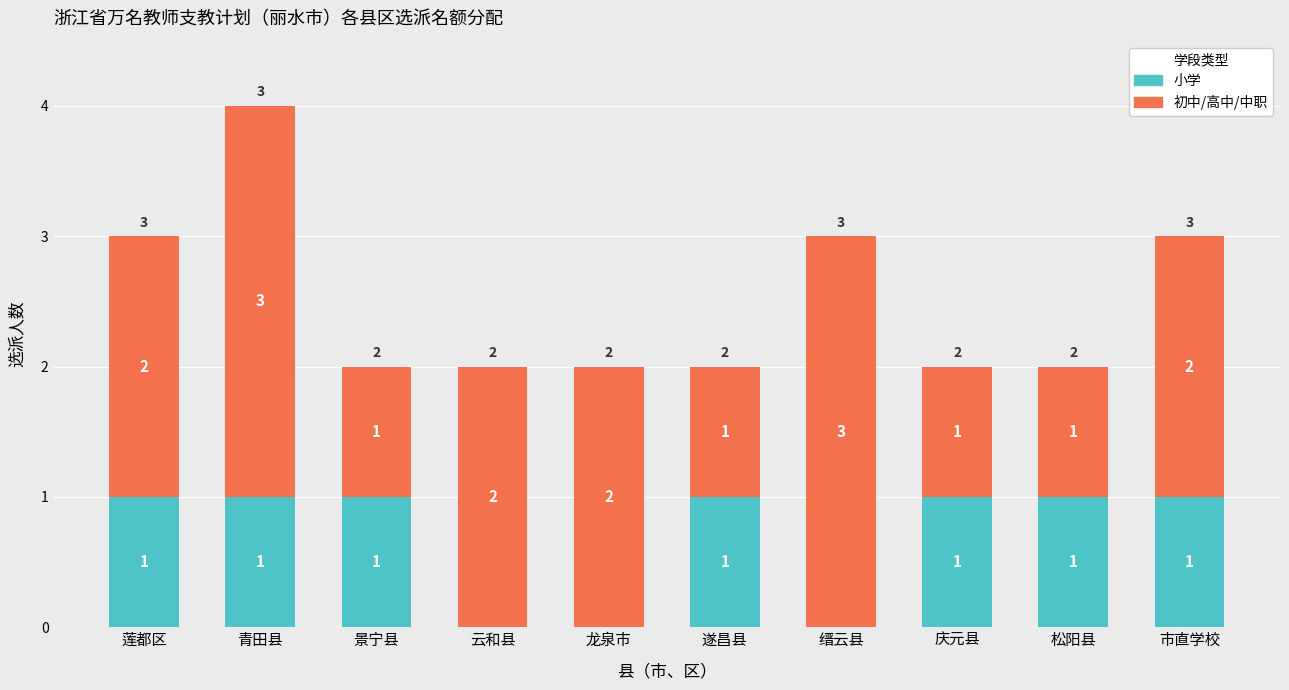

At which category is the sum across all series the highest?

青田县